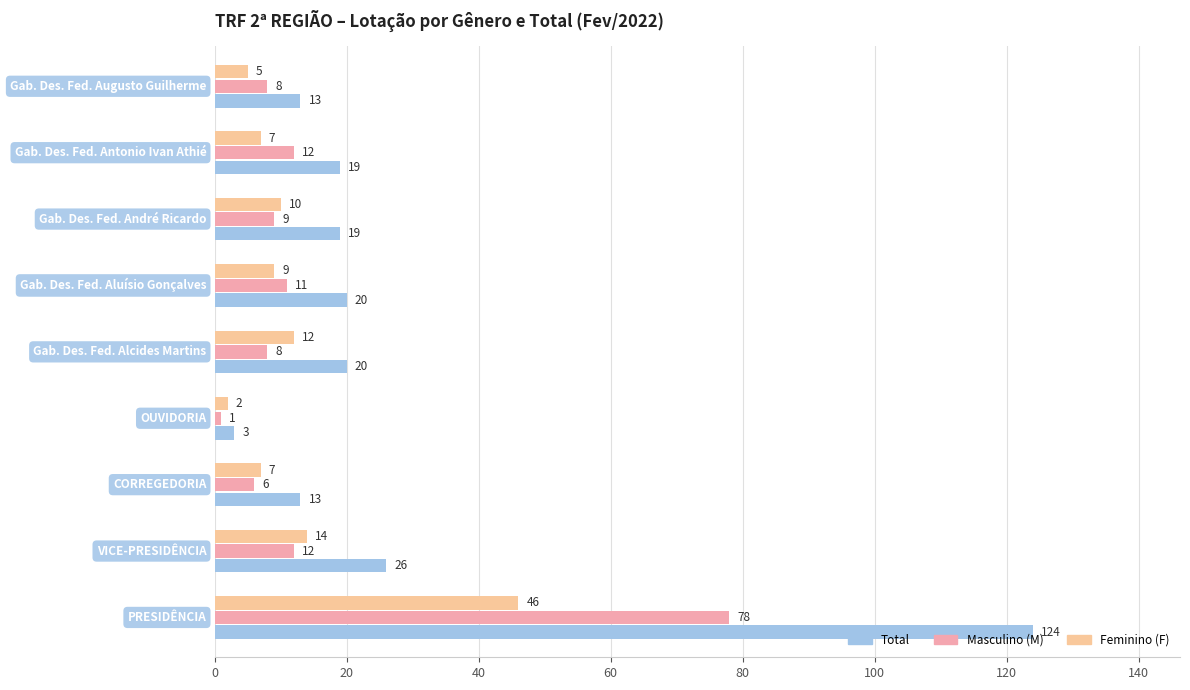

Rank the series by their maximum value, from highest to lowest.

Total, Masculino (M), Feminino (F)